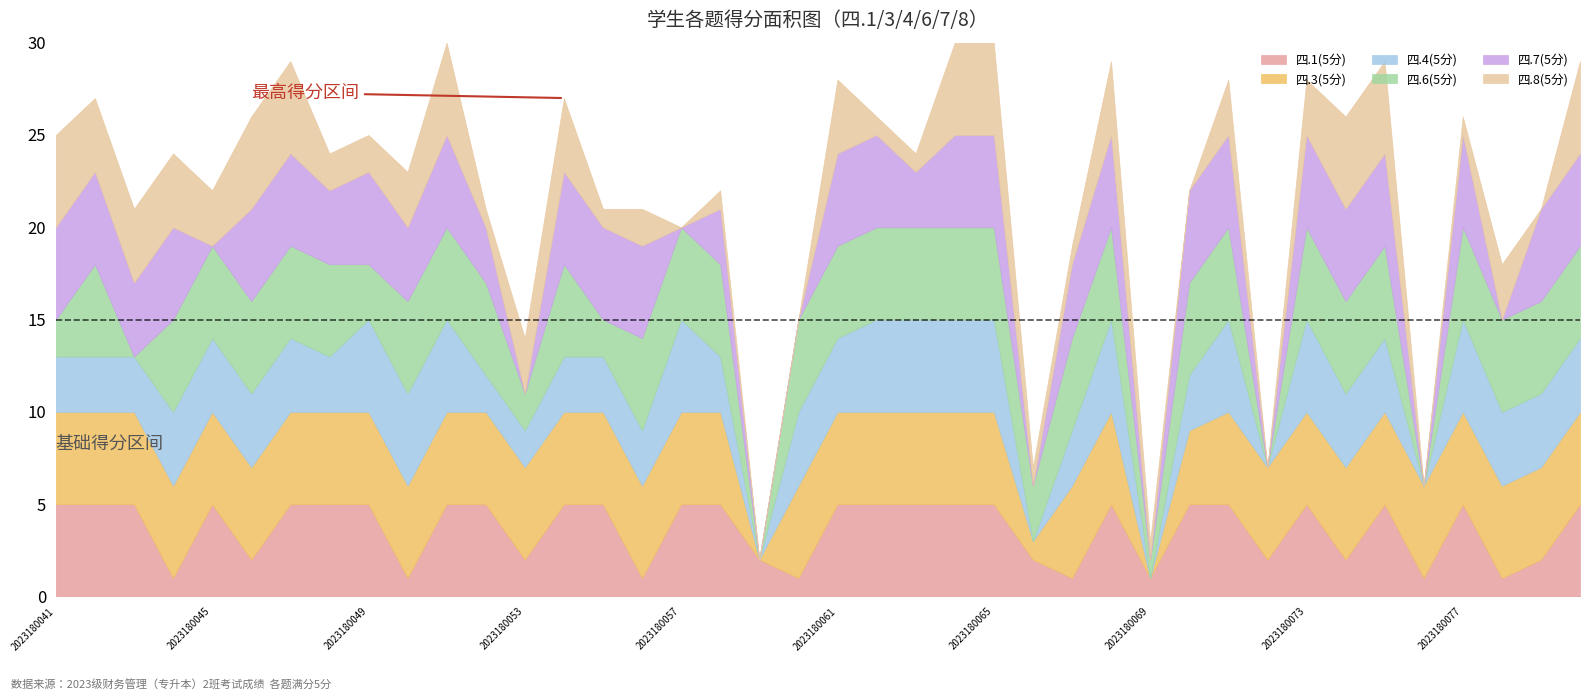

What value does the 四.4(5分) series have at 2023180058?

3